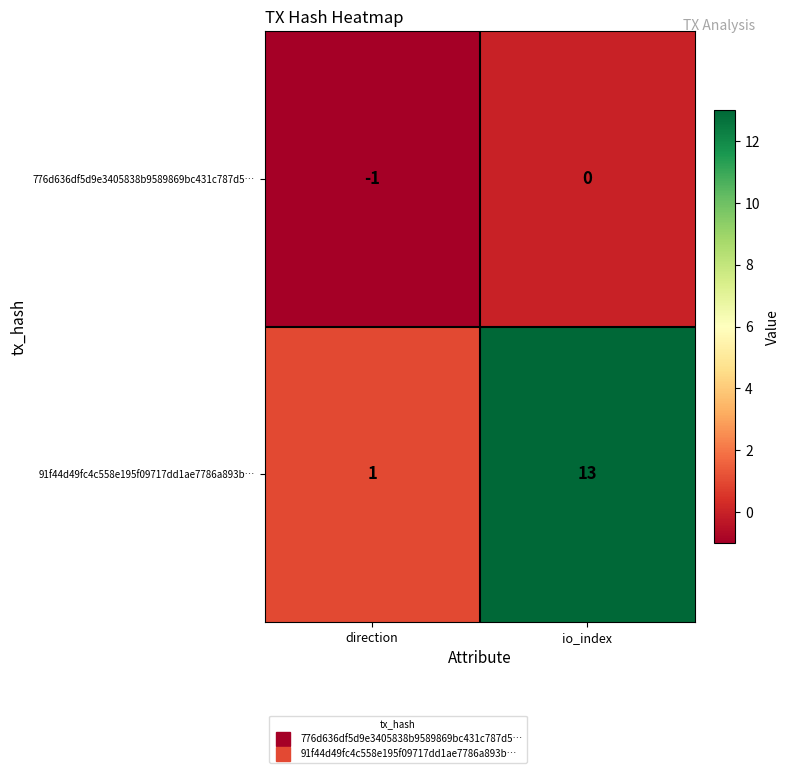

Between direction and io_index, which series saw the biggest shift?

91f44d49fc4c558e195f09717dd1ae7786a893b…